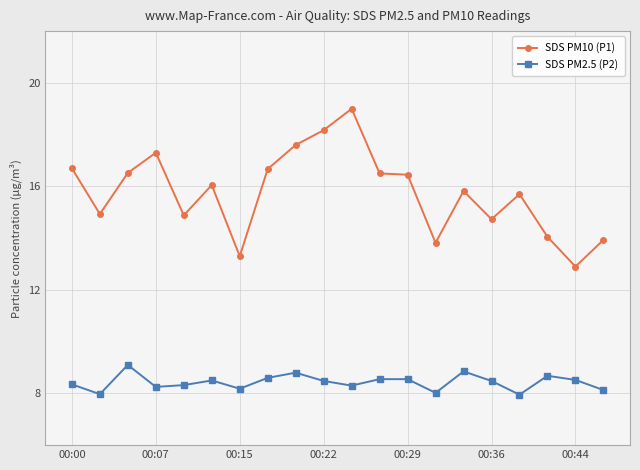

Which series has the largest total across all categories?

SDS PM10 (P1)